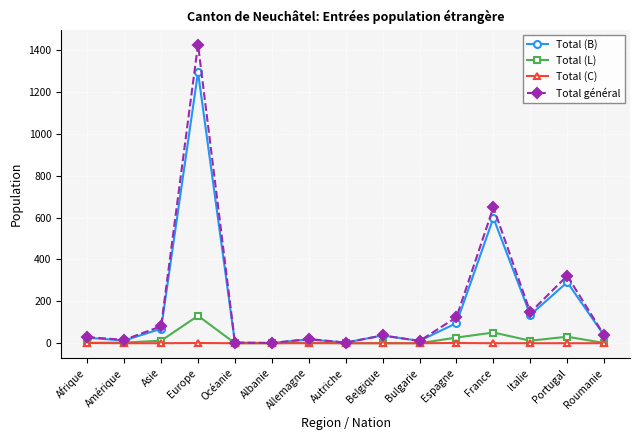

True or false: Total (B) has more than 1 interior local peaks.

True